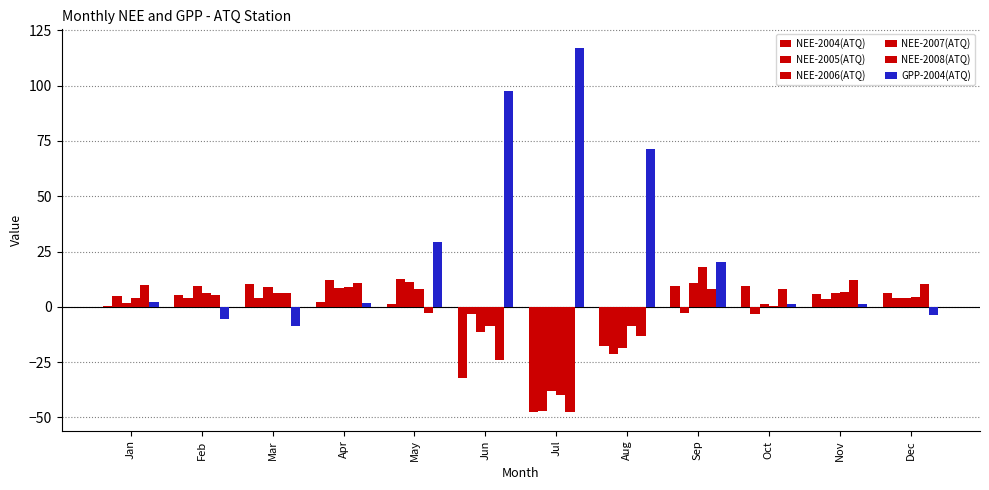

Which series has the largest total across all categories?

GPP-2004(ATQ)